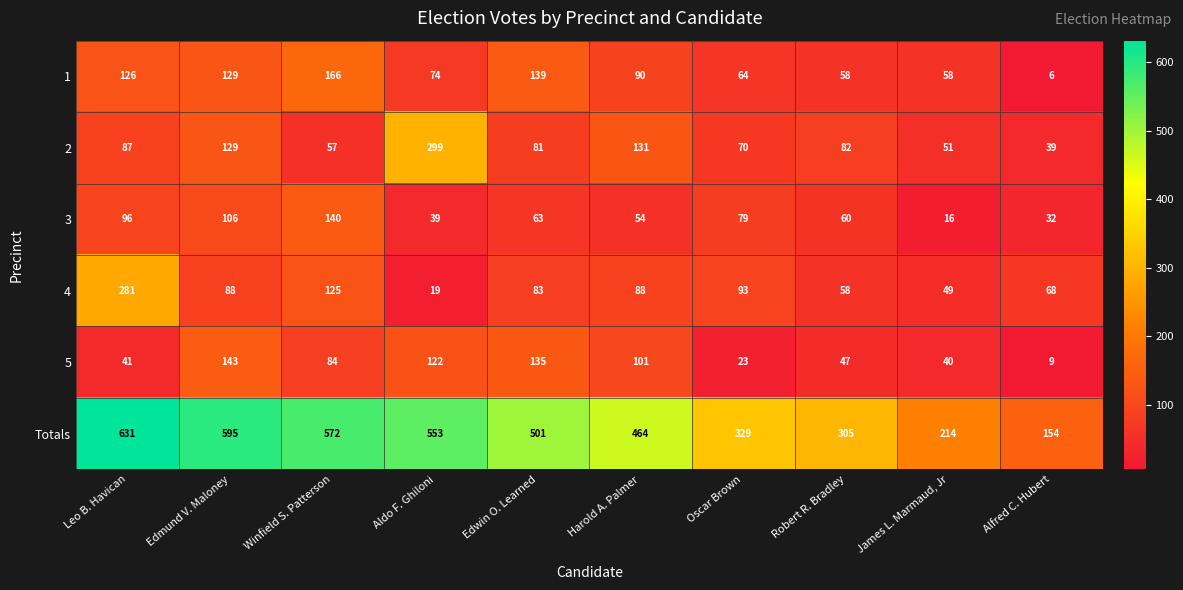

What is the smallest value displayed?

6